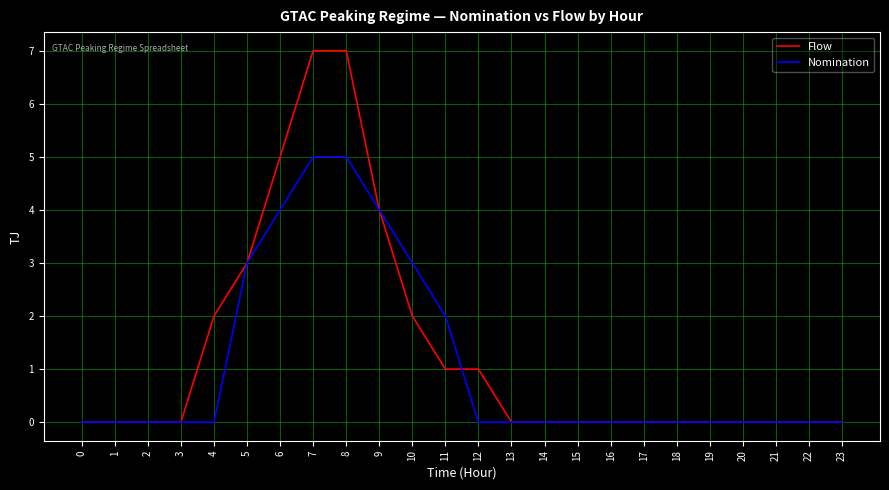

Is the value of Nomination at 3 greater than the value of Flow at 5?

No